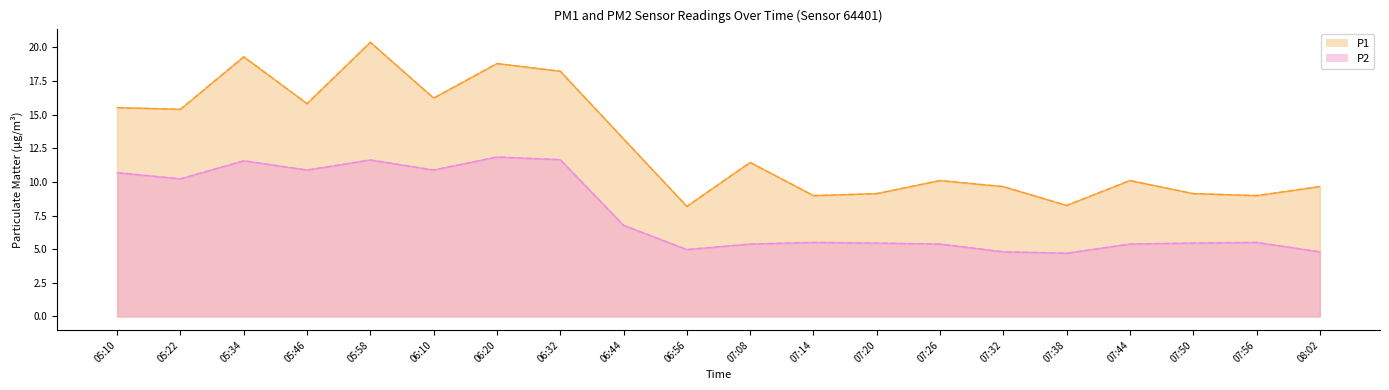

How many lines are shown in the chart?

2